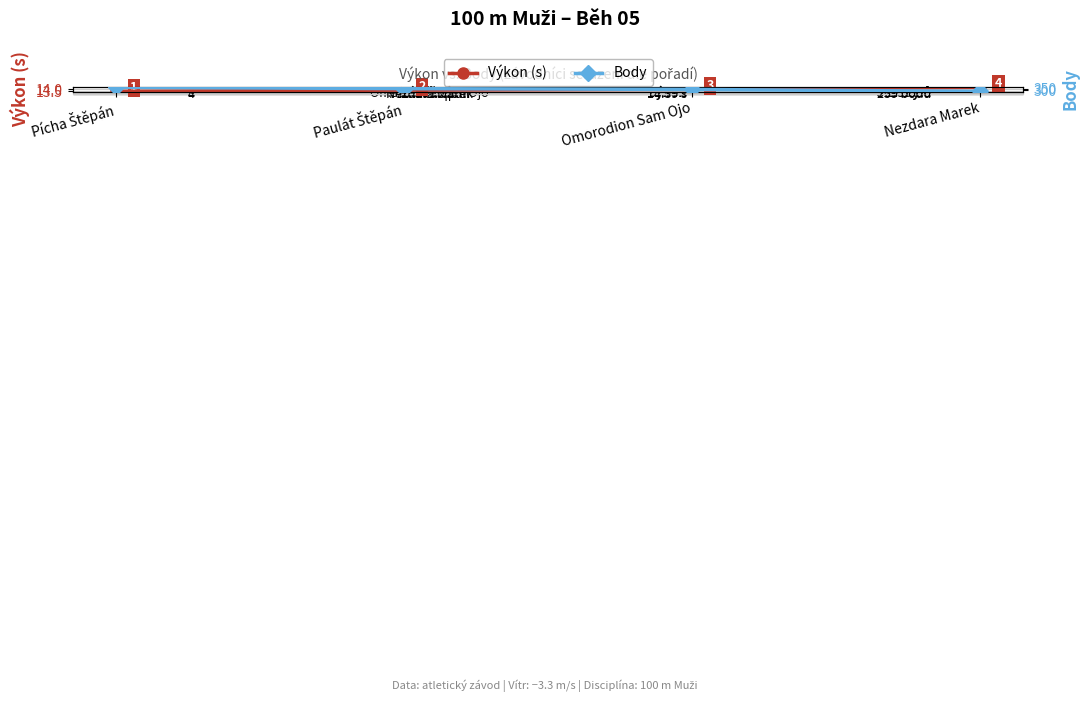

What is the sum of all Body values?

1316.0